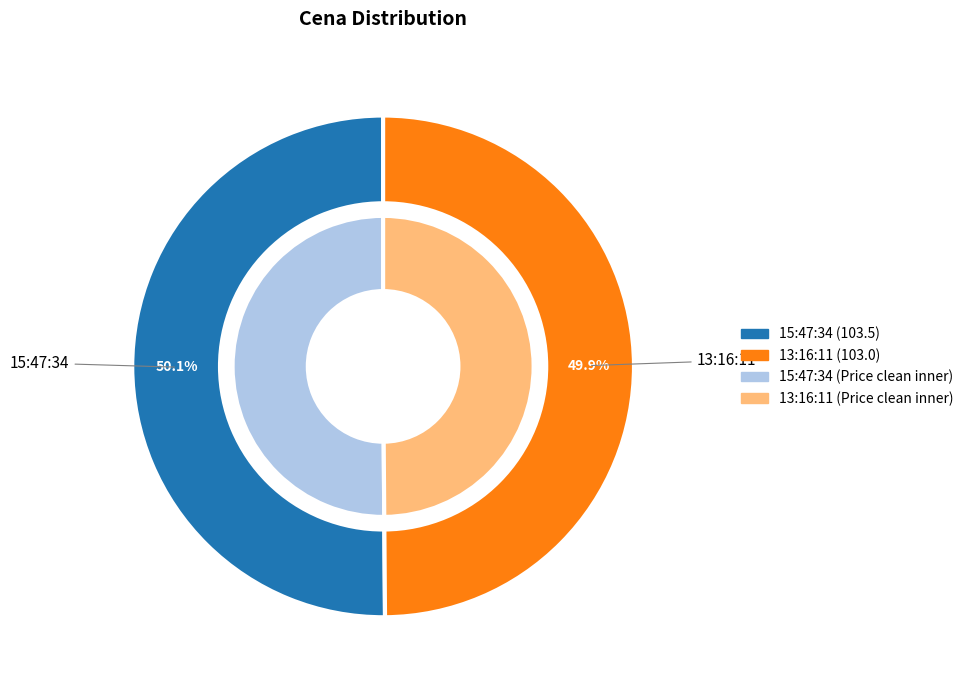

How many segments does this pie chart have?

2